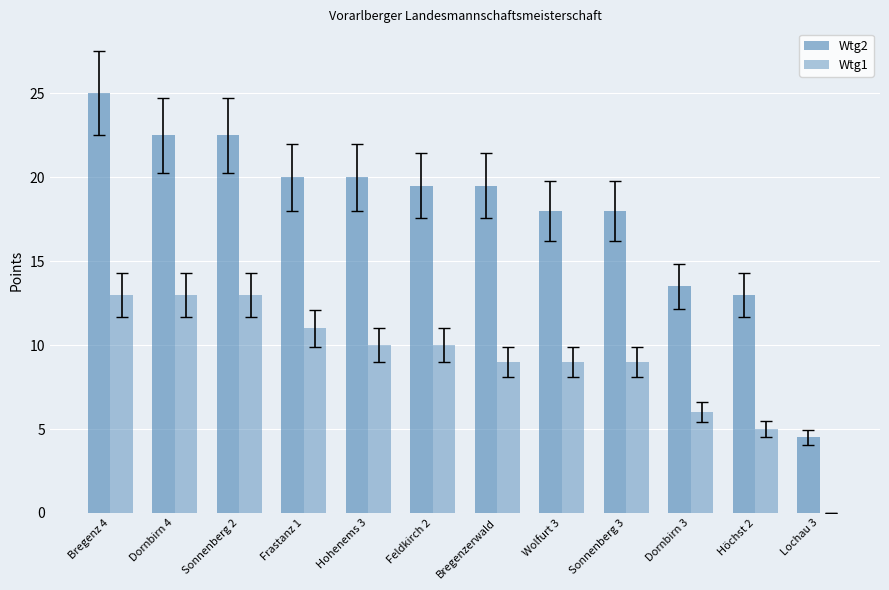

How many groups of bars are there?

12